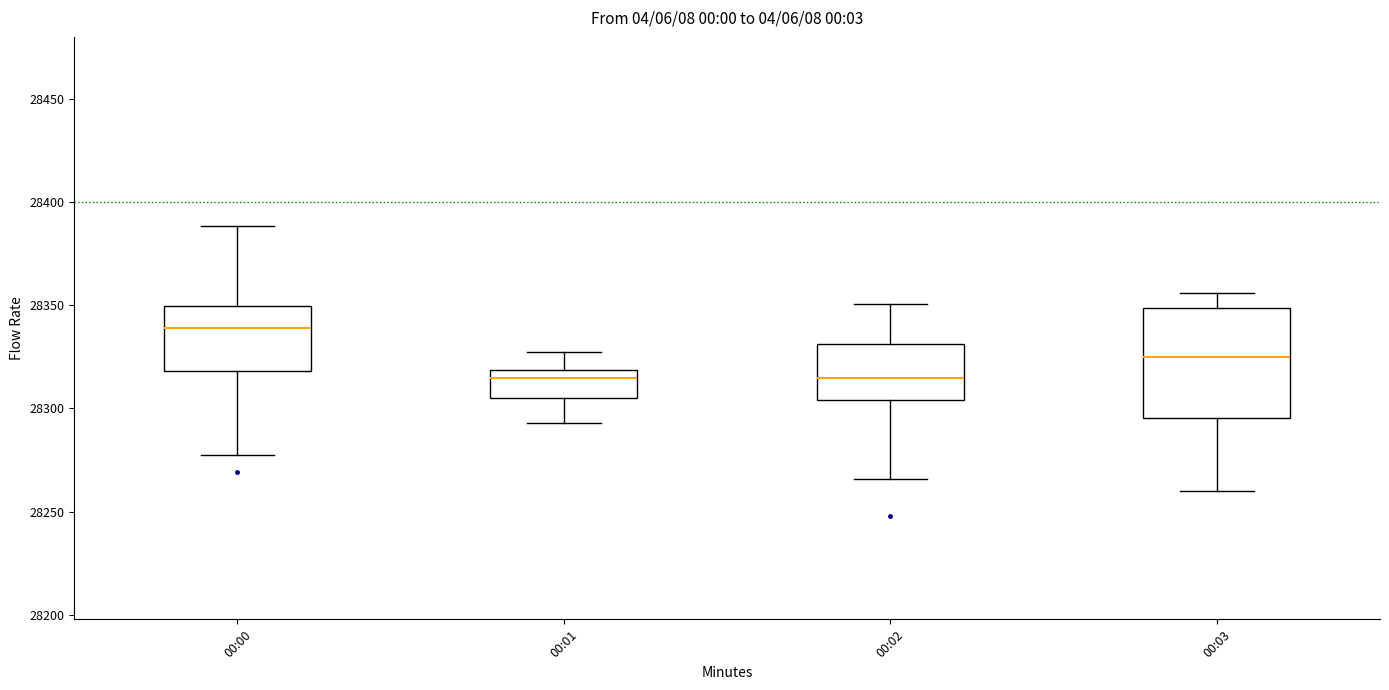

Reading left to right, transcribe this box plot: for each box, give where its median line is, the range the box spans, and where its two whiskers end, as read against the y-axis. The values are not printed on the chart, so give them approximately, as read against the axis.

00:00: median 28340, box 28320 to 28350, whiskers 28275 to 28390
00:01: median 28315, box 28305 to 28320, whiskers 28295 to 28325
00:02: median 28315, box 28305 to 28330, whiskers 28265 to 28350
00:03: median 28325, box 28295 to 28350, whiskers 28260 to 28355